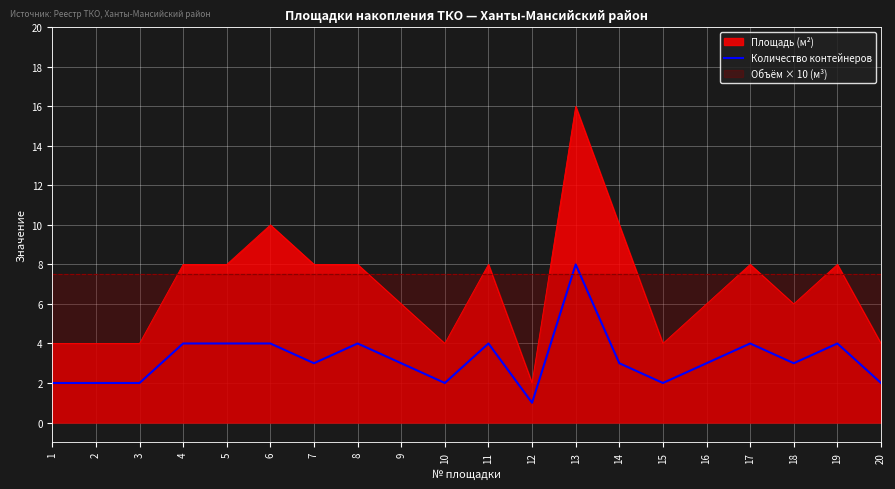

Where does the data first go above 3?

4